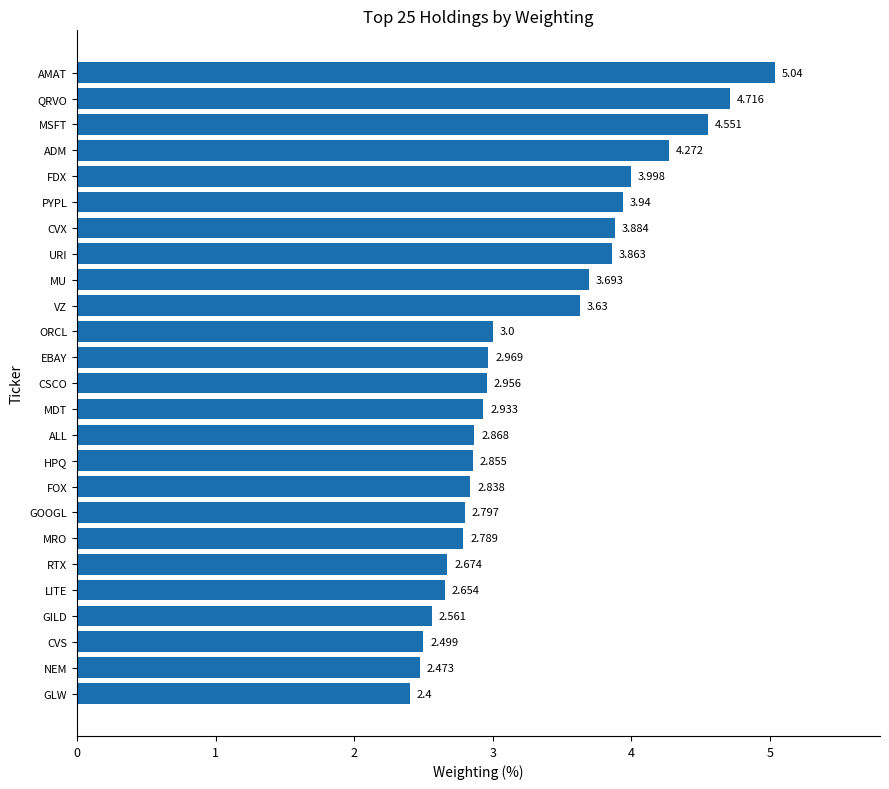

Between MU and MRO, which is larger?

MU